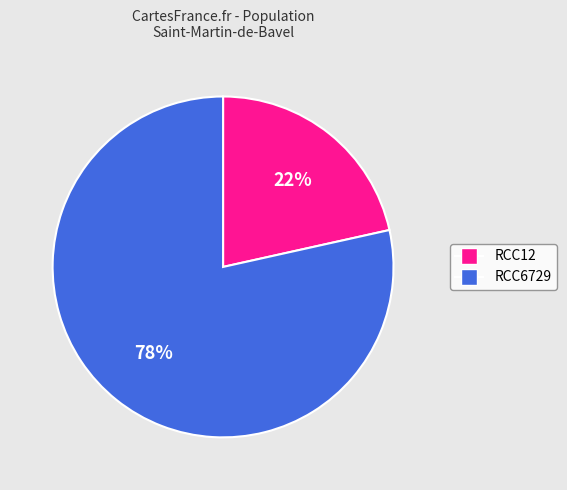

To the nearest percent, what is the combined percentage of RCC6729 and RCC12?

100%